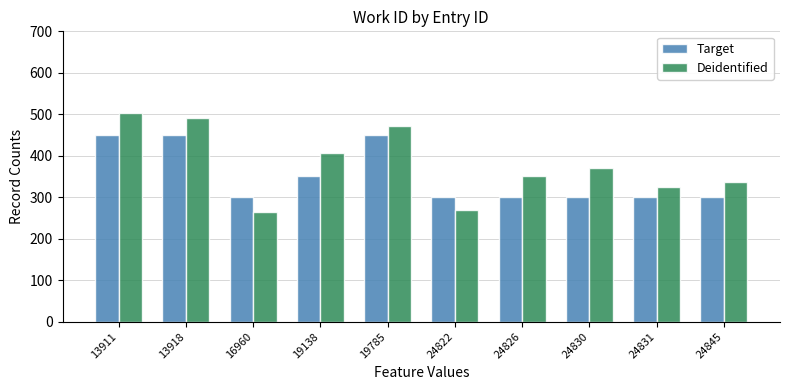

Rank the categories by Deidentified value from highest to lowest.

13911, 13918, 19785, 19138, 24830, 24826, 24845, 24831, 24822, 16960